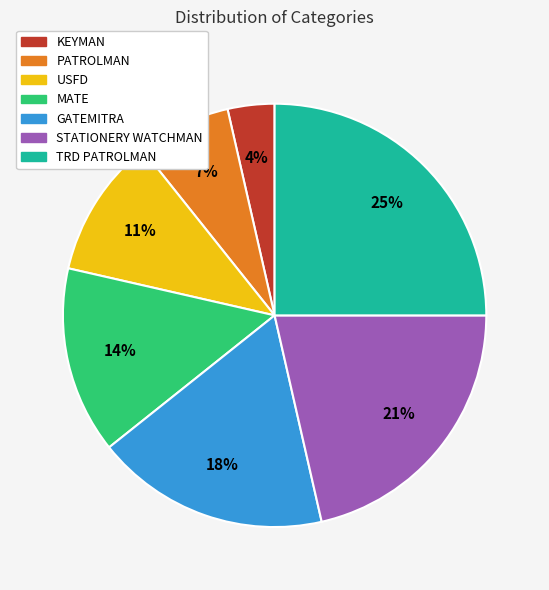

Does any single category account for the majority?

No